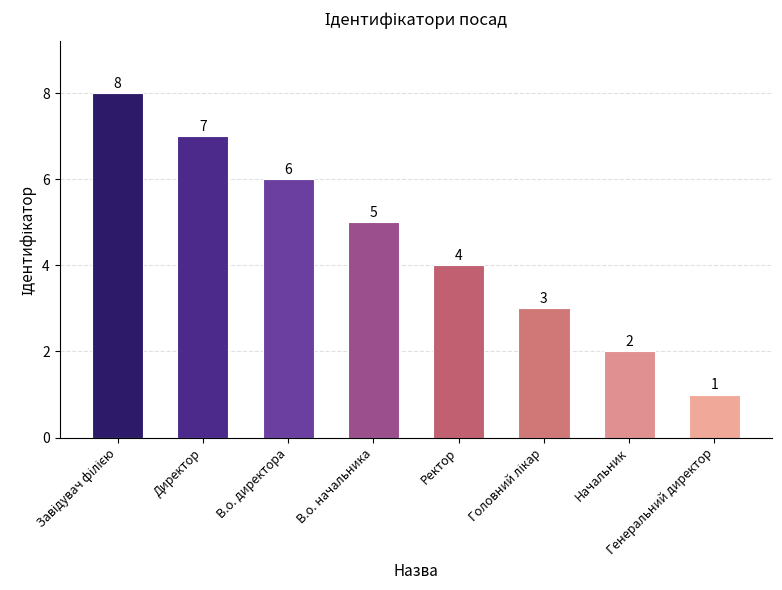

How many data points does each series have?

8